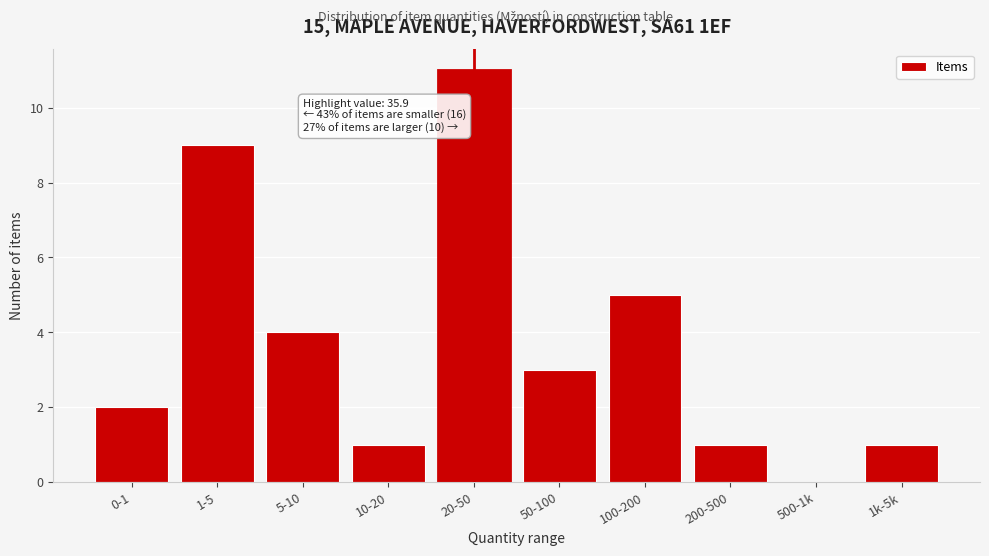

Reading left to right, list all the values displayed in this chart.

0-1=2	1-5=9	5-10=4	10-20=1	20-50=11	50-100=3	100-200=5	200-500=1	500-1k=0	1k-5k=1